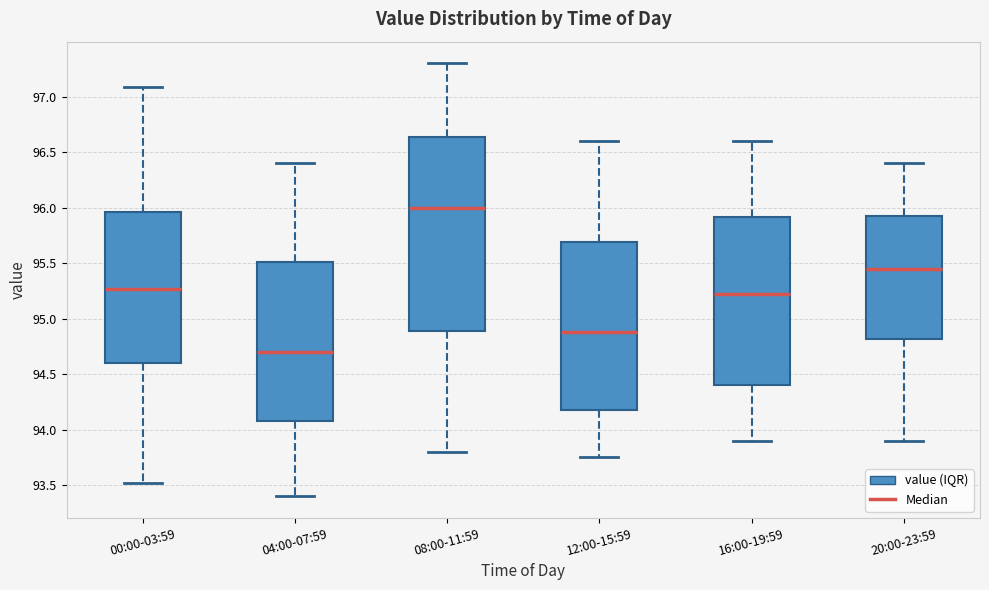

Reading left to right, read every box against the y-axis: the position of its median line, the range the box covers, and the ends of its whiskers. The values are not printed on the chart, so give them approximately, as read against the axis.

00:00-03:59: median 95.25, box 94.60 to 95.95, whiskers 93.50 to 97.10
04:00-07:59: median 94.70, box 94.10 to 95.50, whiskers 93.40 to 96.40
08:00-11:59: median 96.00, box 94.90 to 96.65, whiskers 93.80 to 97.30
12:00-15:59: median 94.90, box 94.20 to 95.70, whiskers 93.75 to 96.60
16:00-19:59: median 95.25, box 94.40 to 95.90, whiskers 93.90 to 96.60
20:00-23:59: median 95.45, box 94.80 to 95.95, whiskers 93.90 to 96.40